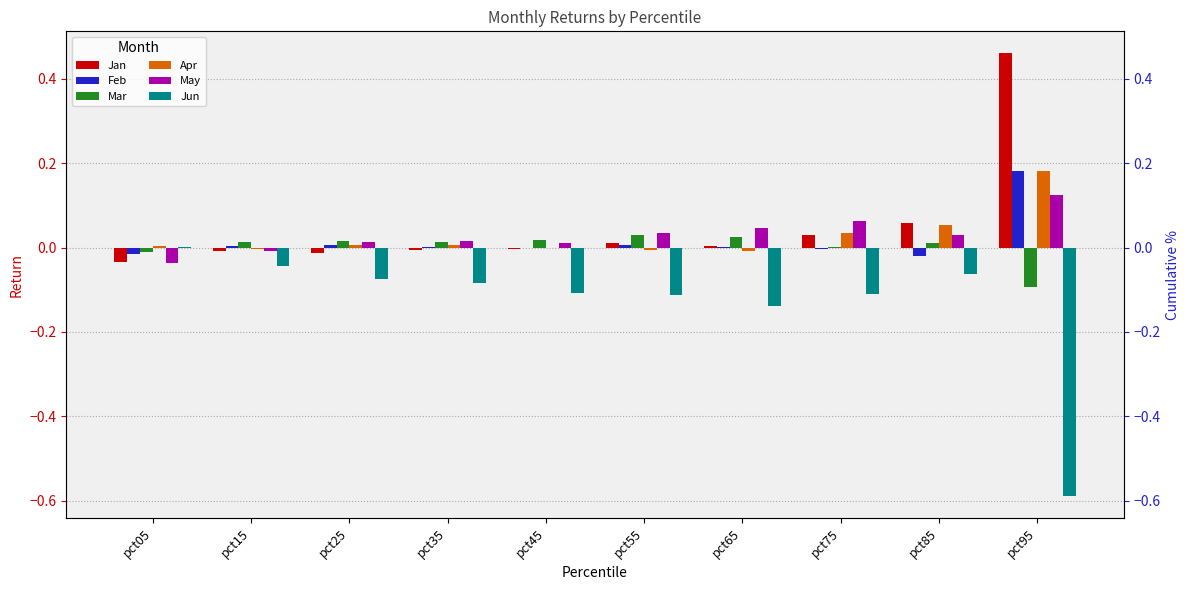

What are all the series names shown in the legend?

Jan, Feb, Mar, Apr, May, Jun